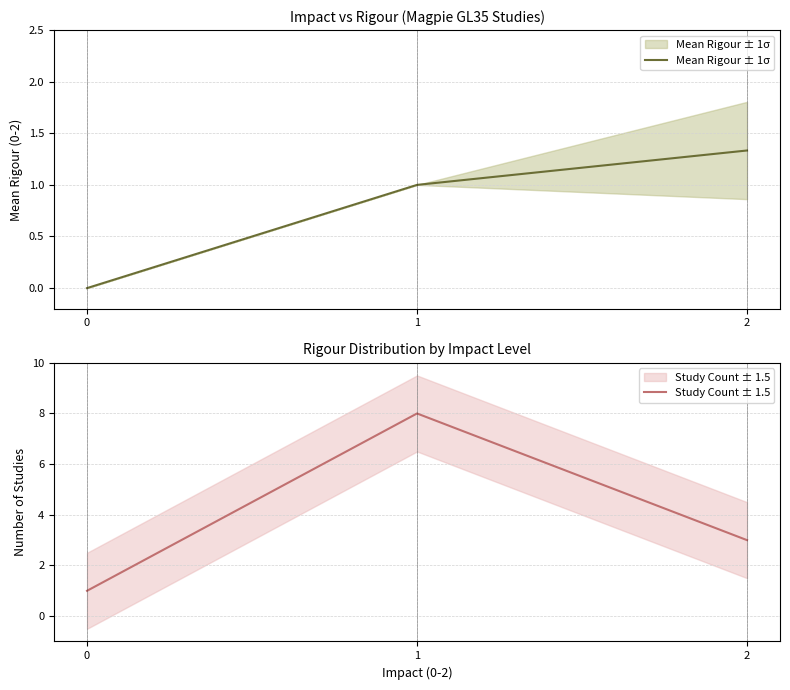

What is the highest value of the Mean Rigour ± 1σ series?

1.3